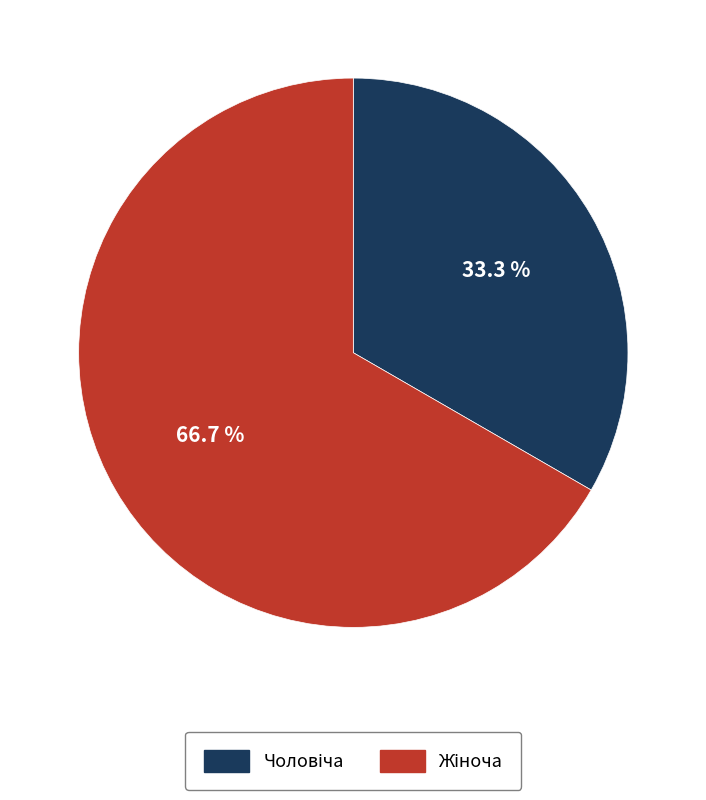

Is there a majority slice in this chart?

Yes